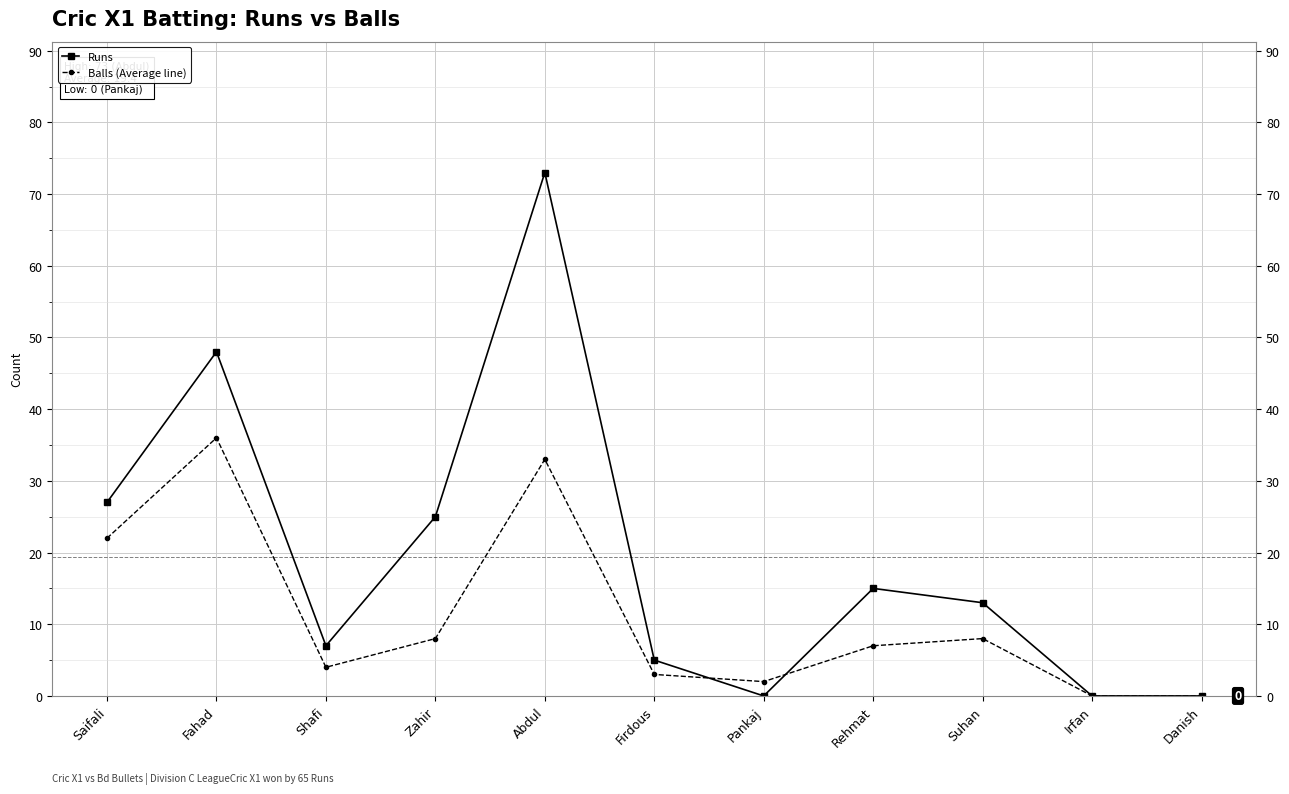

The value of Runs at Firdous is 5. True or false?

True